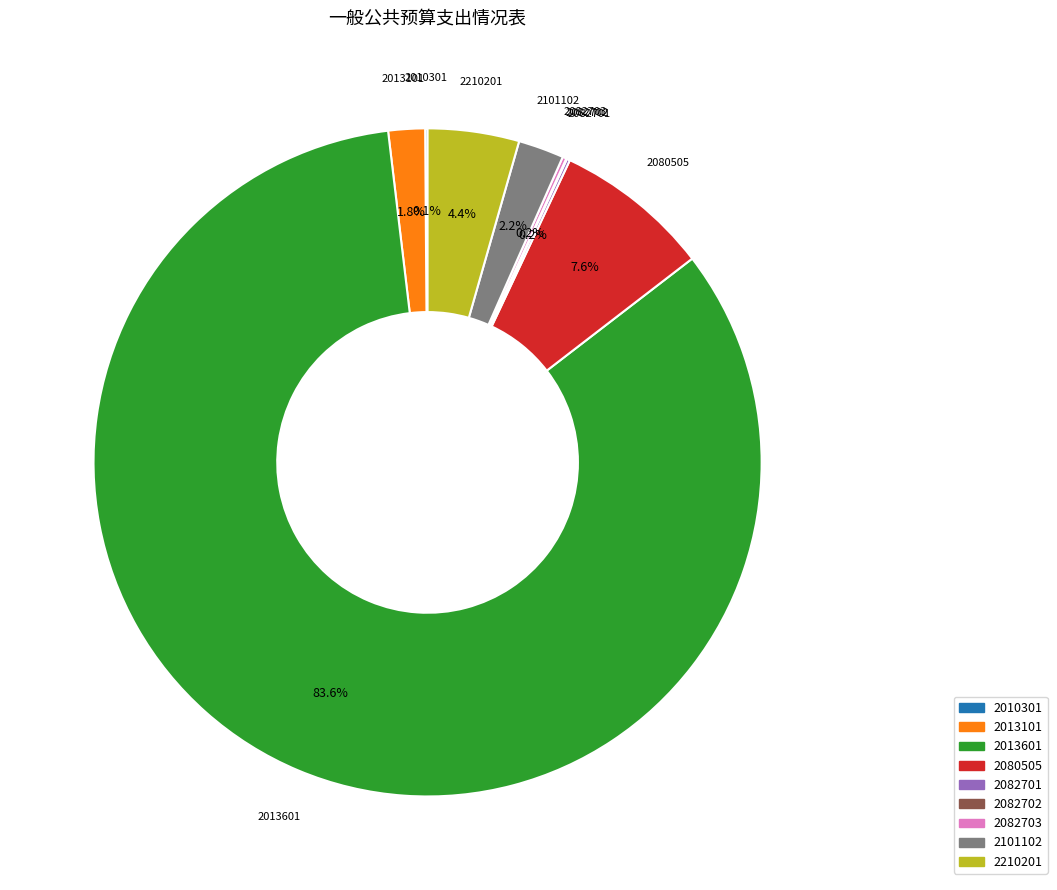

Is there a majority slice in this chart?

Yes